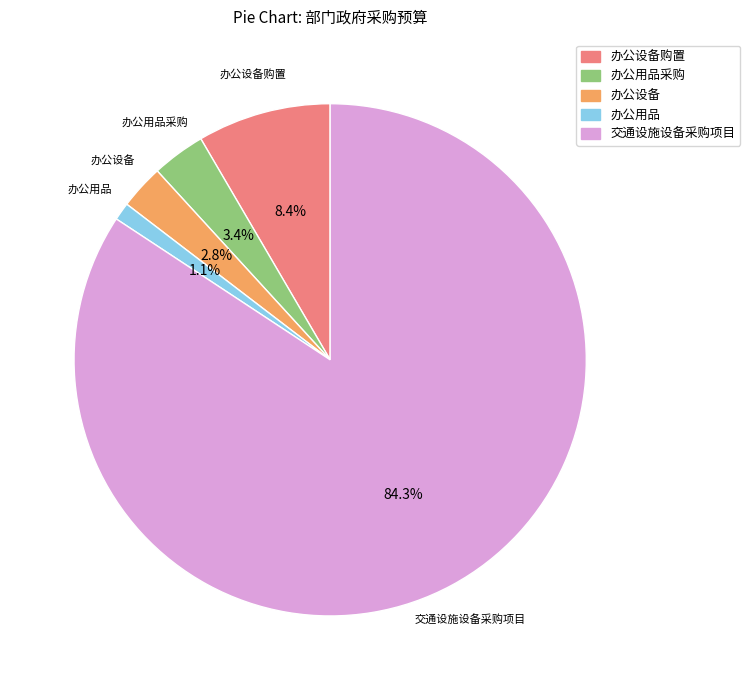

How many segments does this pie chart have?

5